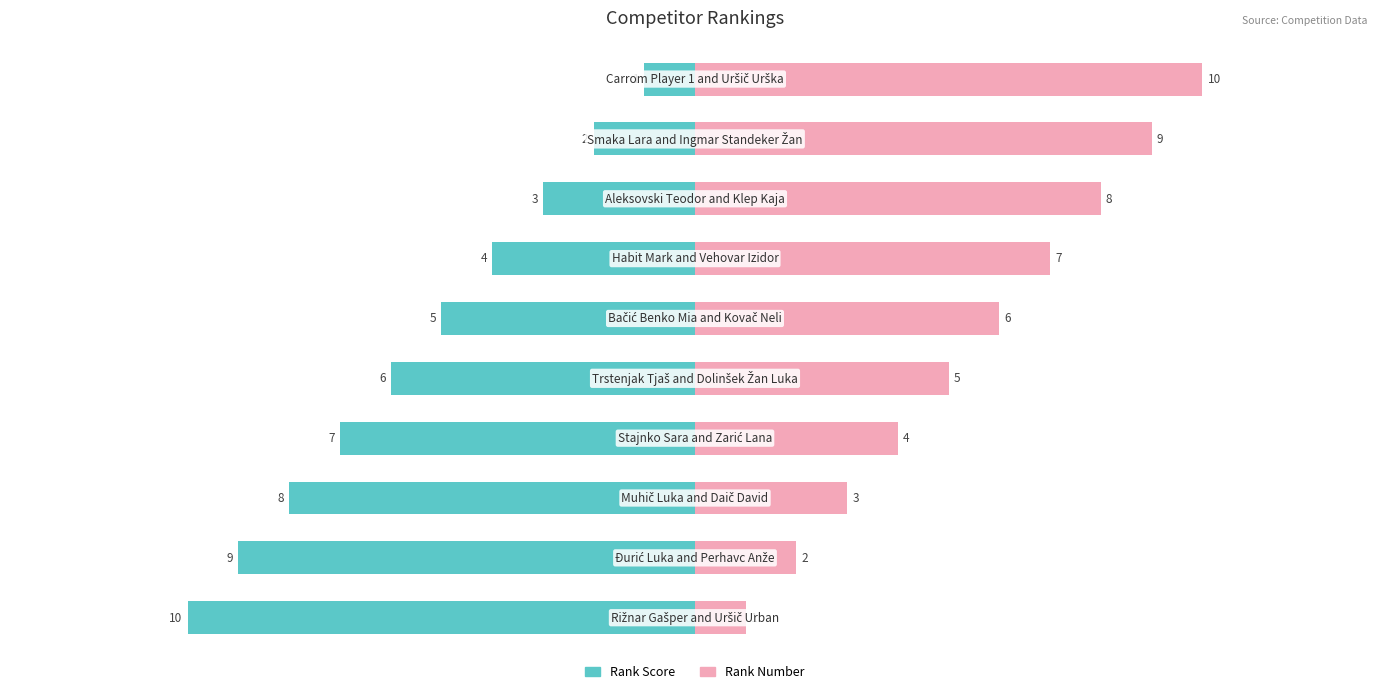

What is the value of the Rank Score bar at the 9th from the left?

-2